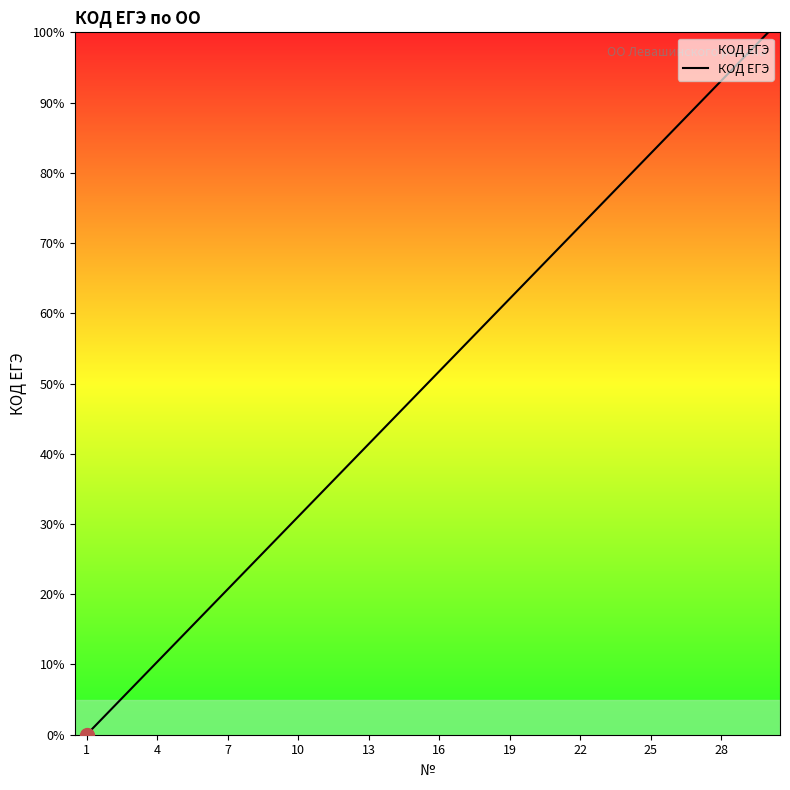

Reading left to right, what are all the values shown in this chart?

0.0	3.4	6.9	10.3	13.8	17.2	20.7	24.1	27.6	31.0	34.5	37.9	41.4	44.8	48.3	51.7	55.2	58.6	62.1	65.5	69.0	72.4	75.9	79.3	82.8	86.2	89.7	93.1	96.6	100.0